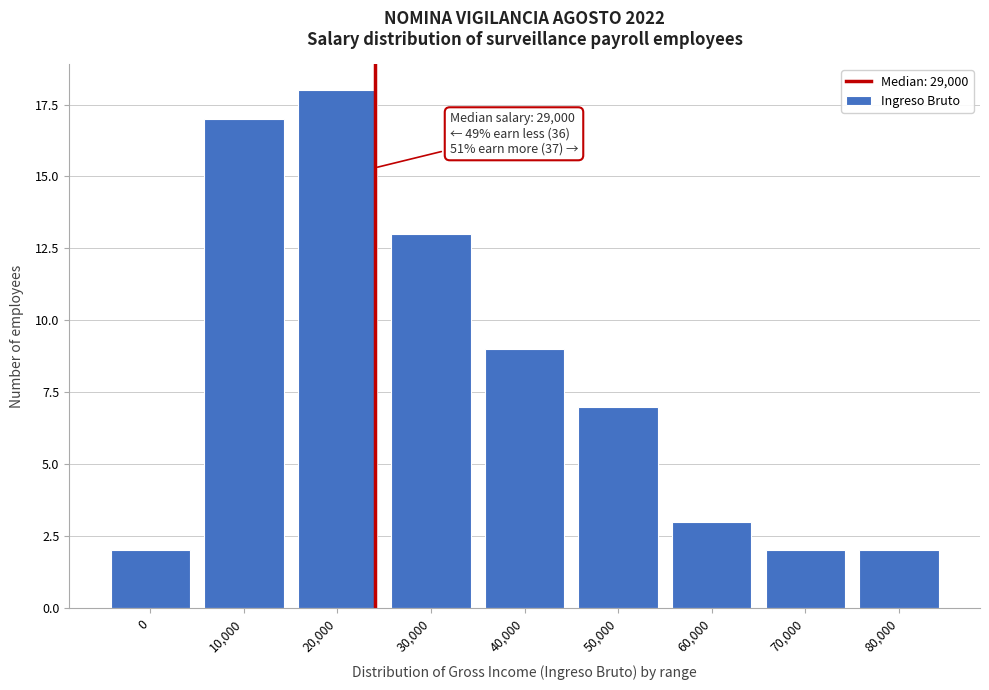

Reading left to right, what are all the values shown in this chart?

2	17	18	13	9	7	3	2	2